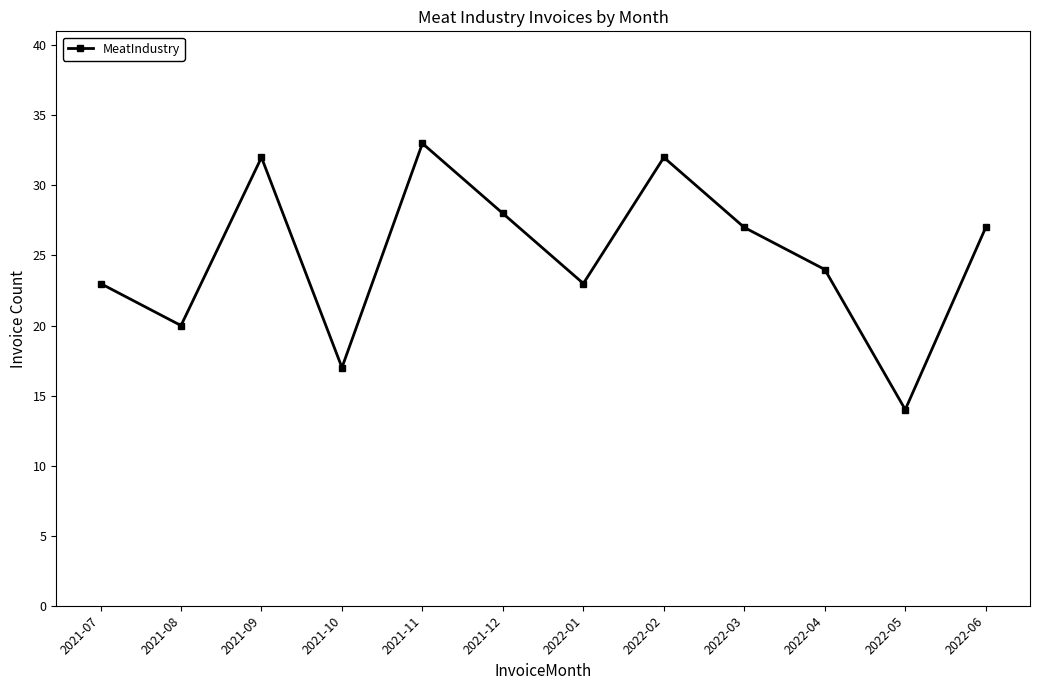

How many interior local valleys (lower than both neighbors) does the data have?

4